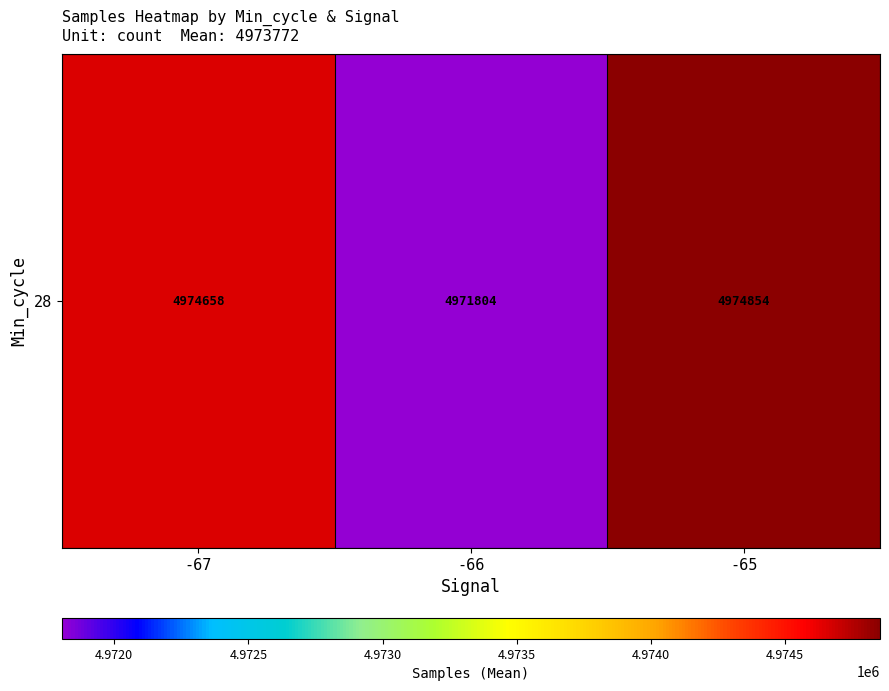

What is the ratio of the value at -67 to the value at -66?

1.0